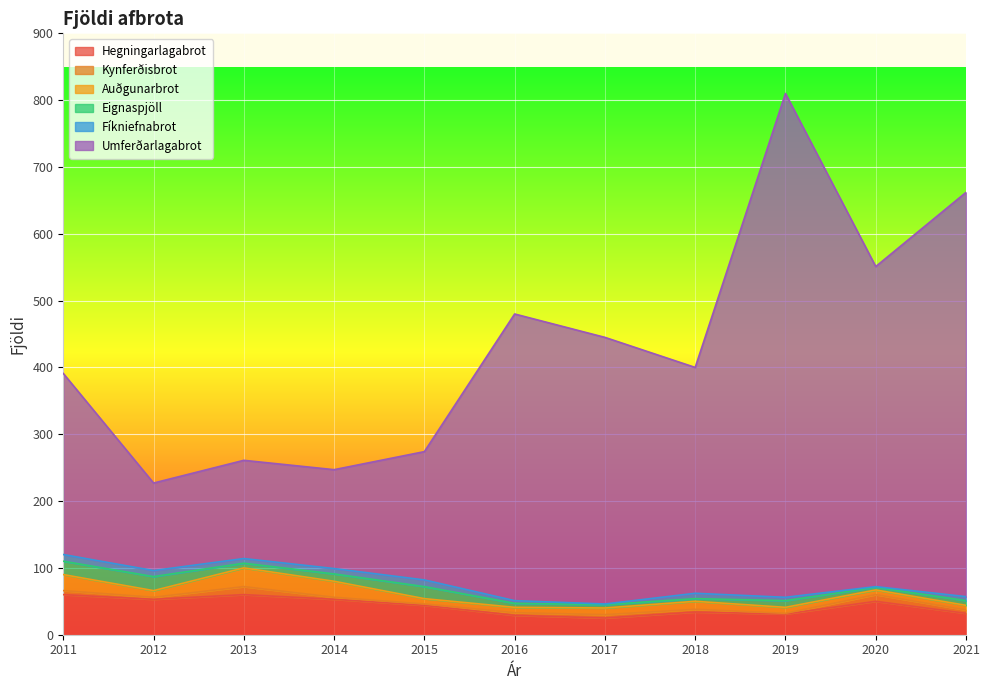

How many data points in Umferðarlagabrot are less than 338?

5